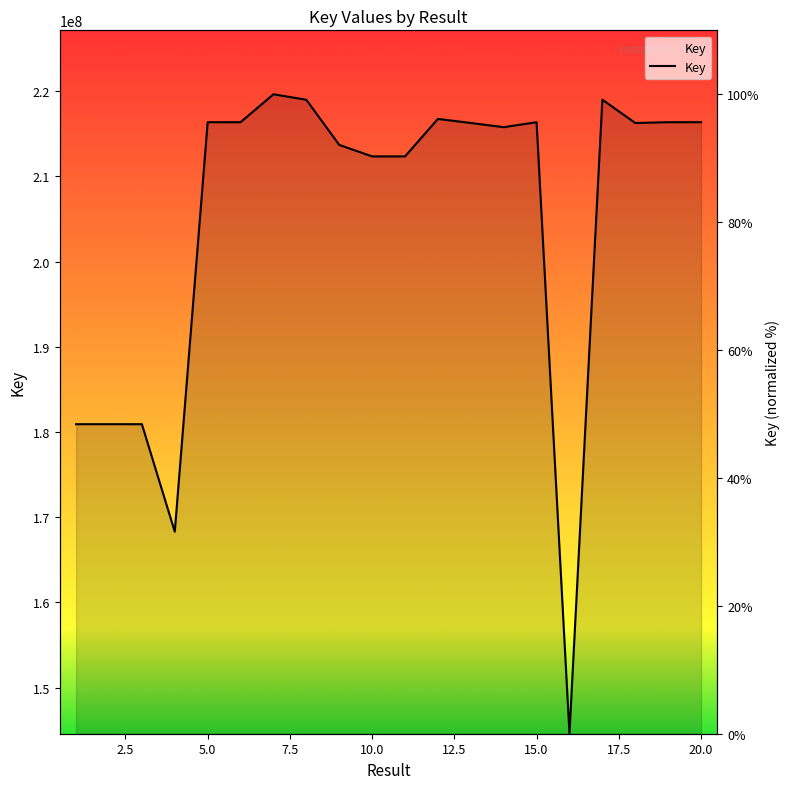

At which label does the data first exceed 95?

5